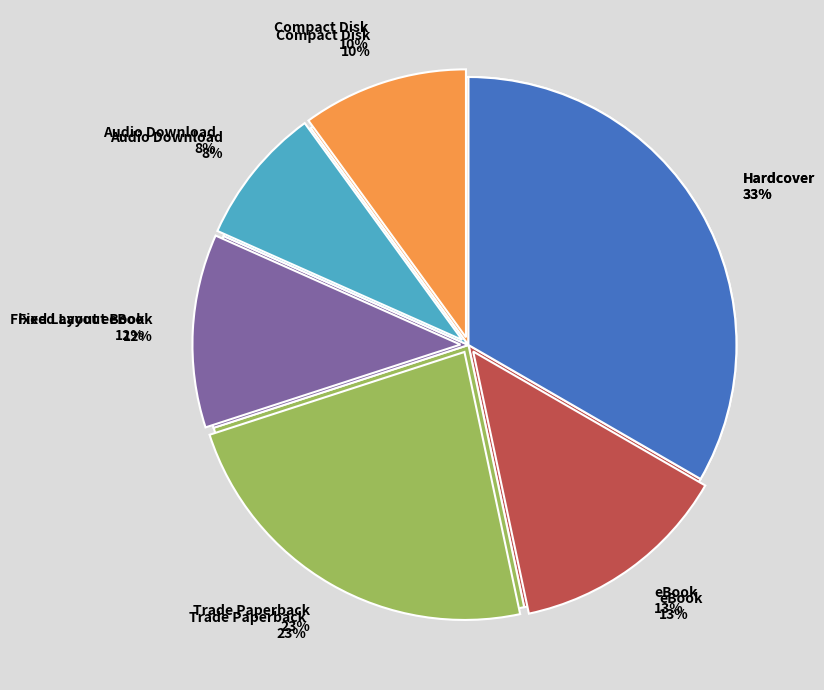

To the nearest percent, what percentage of the pie is Hardcover?

33%